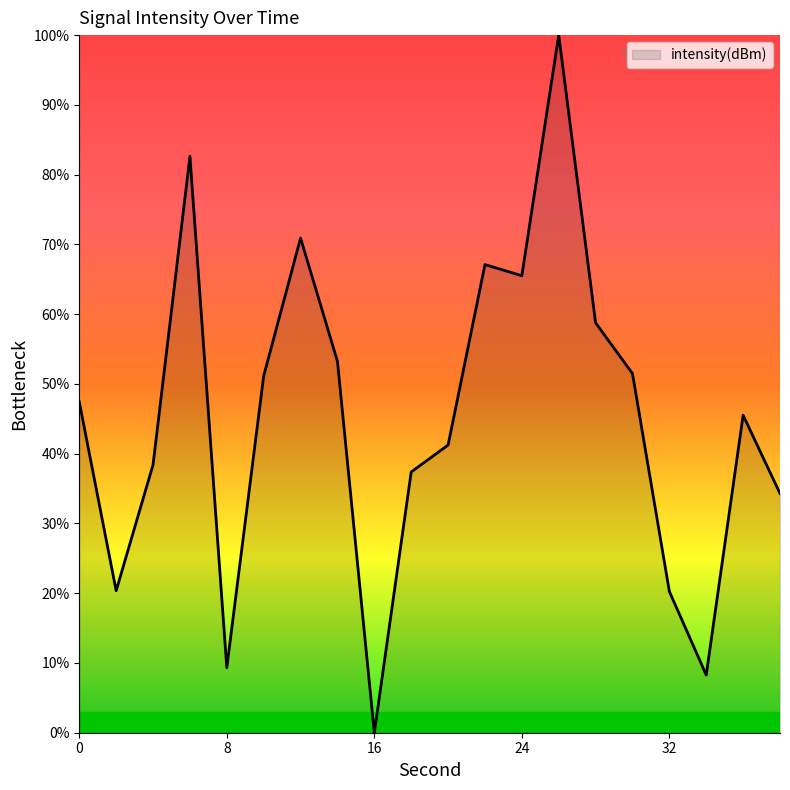

What is the maximum value shown in the chart?

100.0